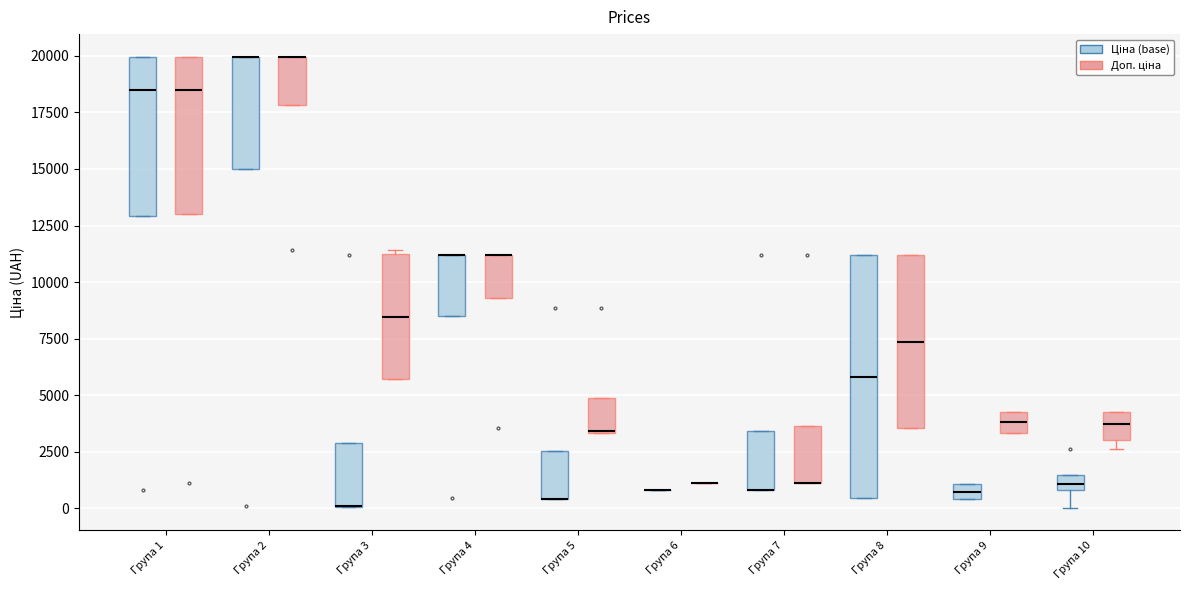

Where is the lower edge of the box for Група 2 (Ціна (base)) on the y-axis? The values are not printed on the chart, so give them approximately, as read against the axis.

15000